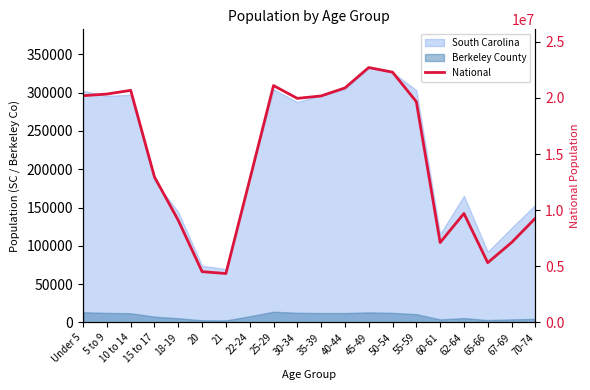

True or false: the data shows 22298125 at 50-54.

True